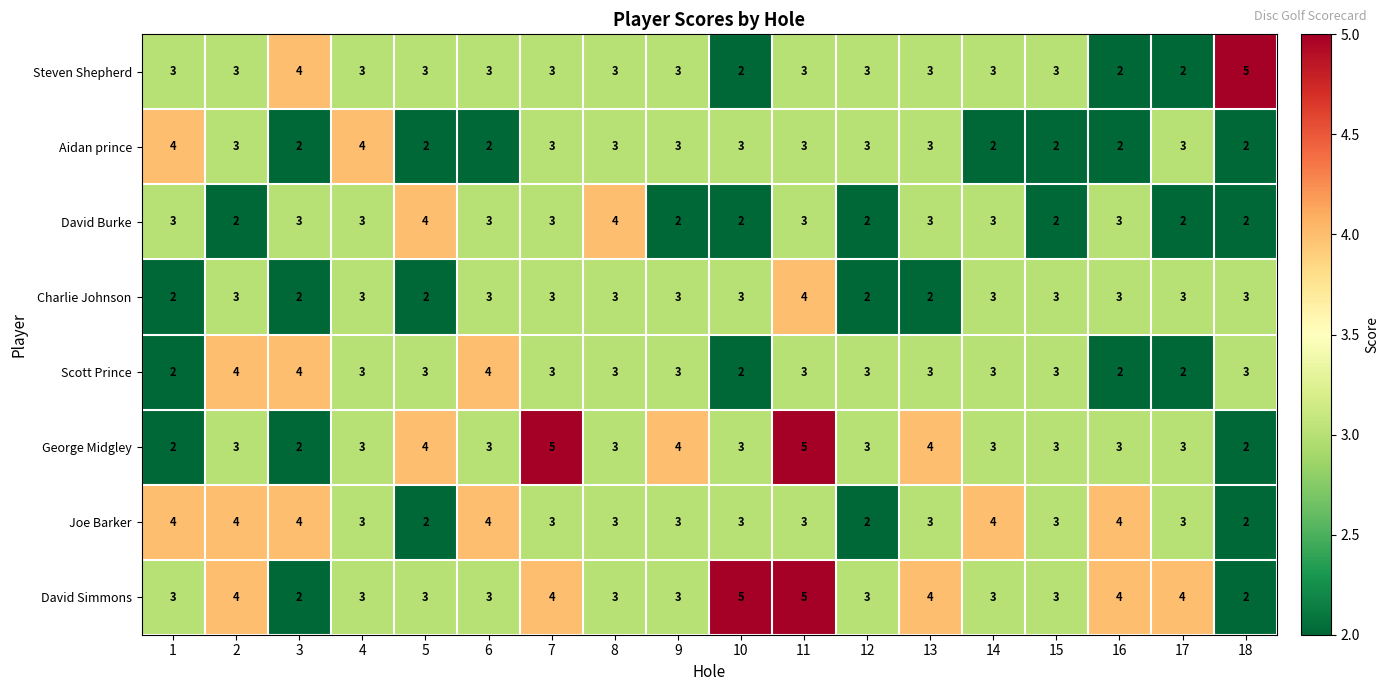

What is the total value across all series at 13?

25